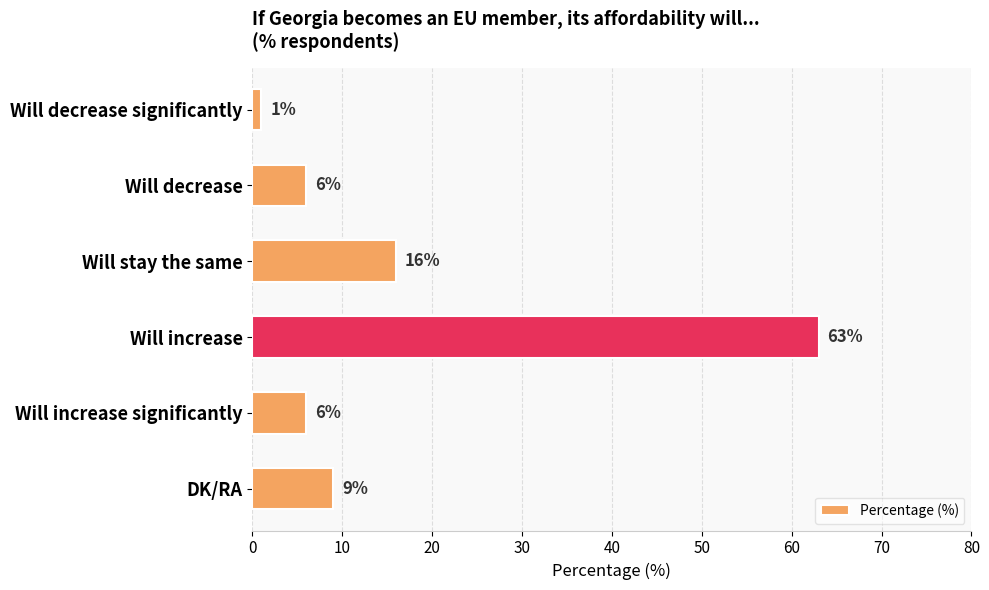

What is the change in value from Will increase to DK/RA?

-54